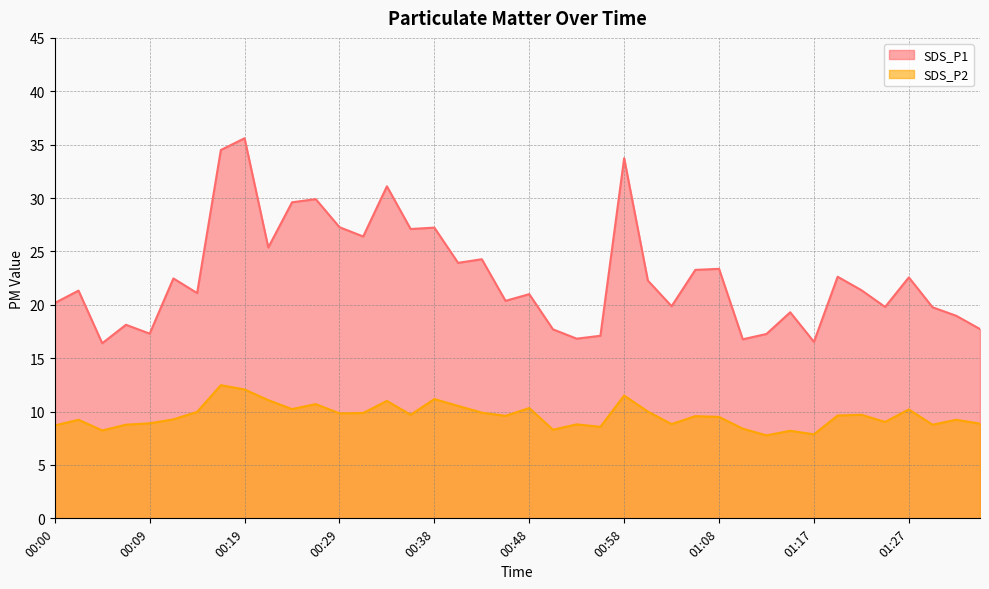

Does the chart have visible grid lines?

Yes